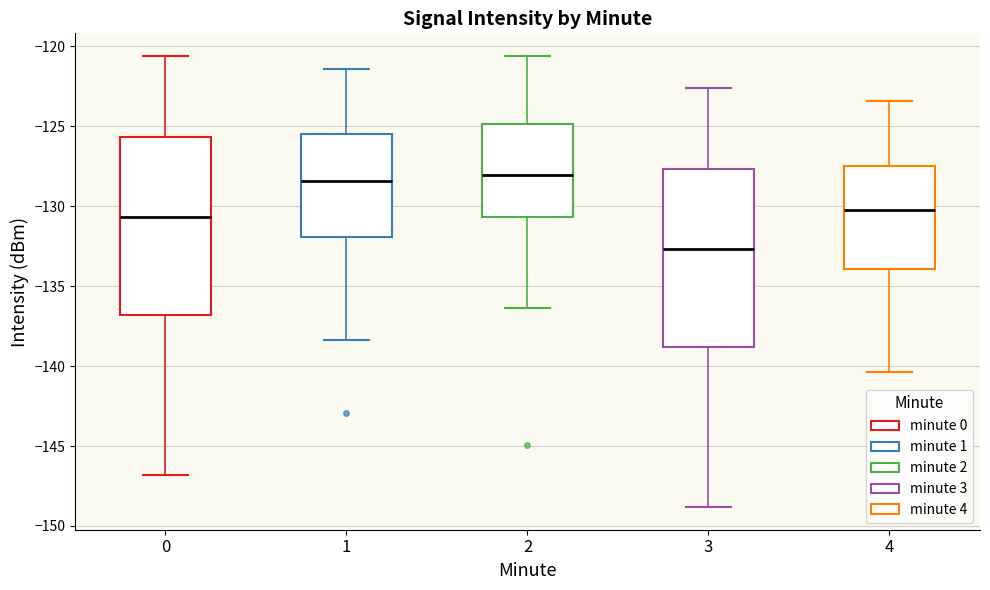

Reading left to right, read every box against the y-axis: the position of its median line, the range the box covers, and the ends of its whiskers. The values are not printed on the chart, so give them approximately, as read against the axis.

0: median -130.5, box -137.0 to -125.5, whiskers -147.0 to -120.5
1: median -128.5, box -132.0 to -125.5, whiskers -138.5 to -121.5
2: median -128.0, box -130.5 to -125.0, whiskers -136.5 to -120.5
3: median -132.5, box -139.0 to -127.5, whiskers -149.0 to -122.5
4: median -130.5, box -134.0 to -127.5, whiskers -140.5 to -123.5